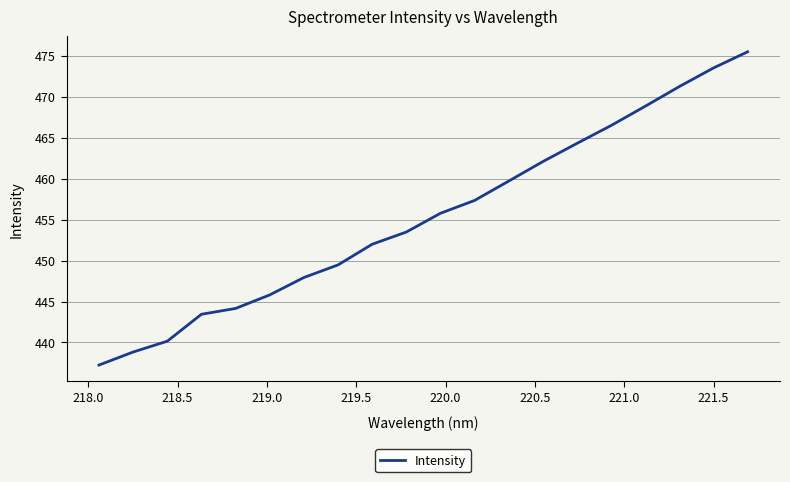

What is the minimum value shown in the chart?

437.2